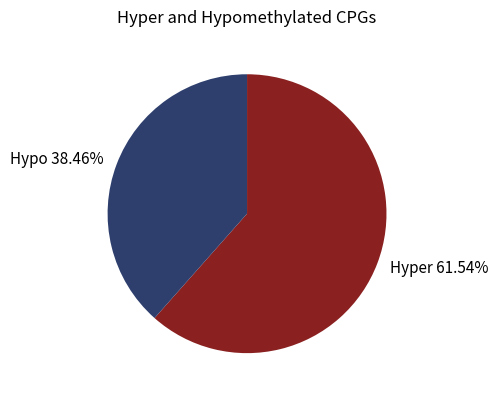

Between Hypo 38.46% and Hyper 61.54%, which is larger?

Hyper 61.54%